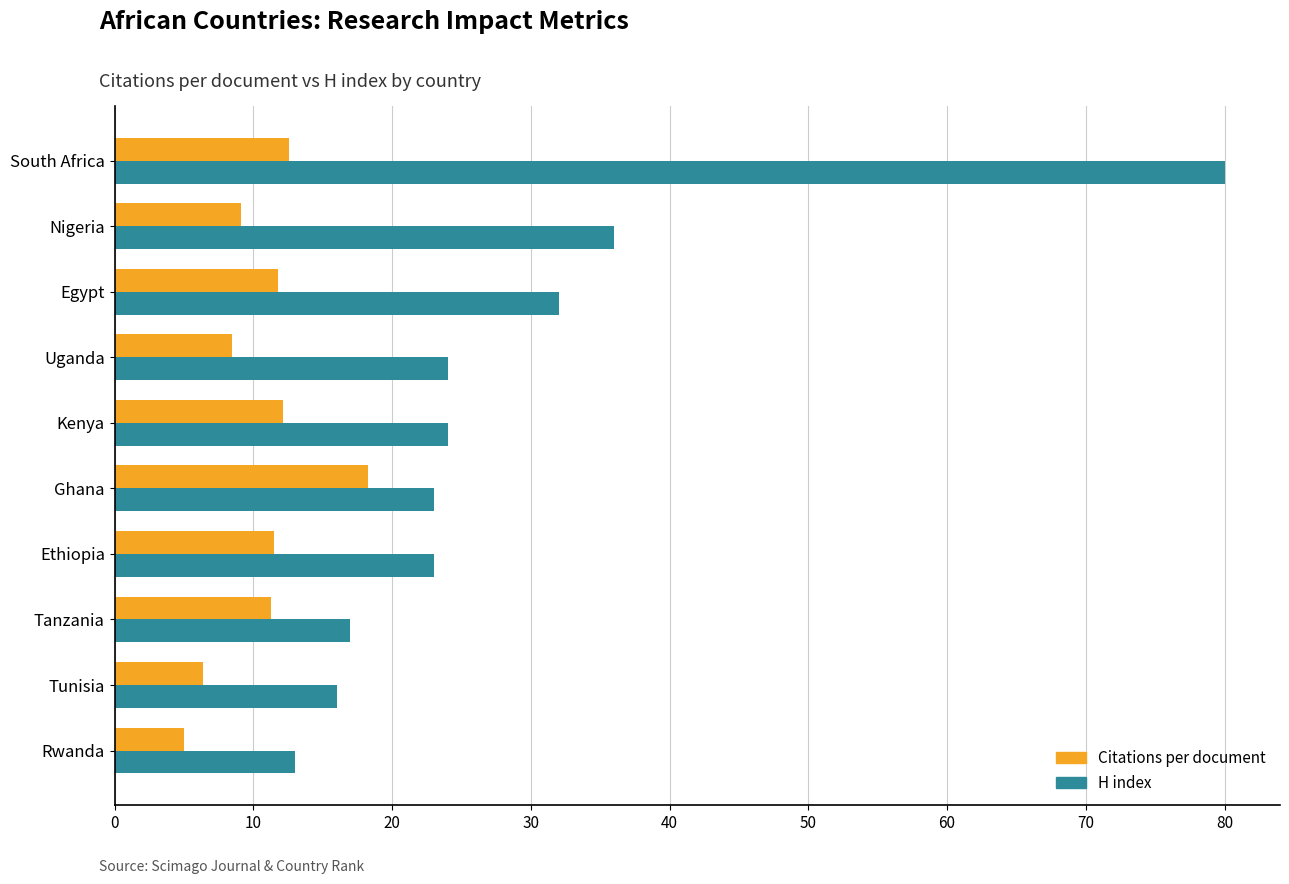

What is the lowest value of the H index series?

13.0